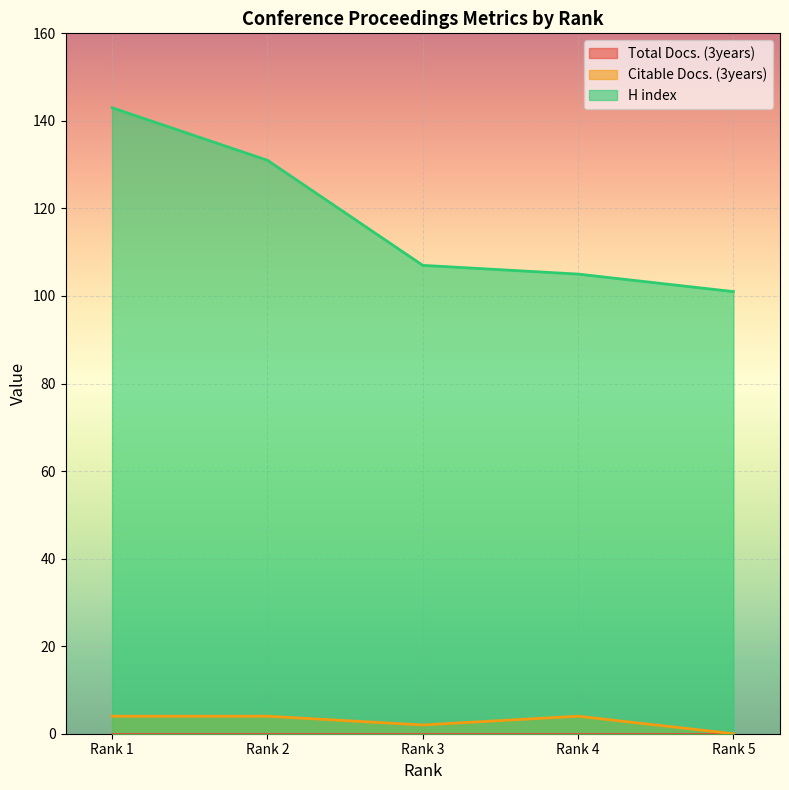

What is the value of the Citable Docs. (3years) point at the 3rd from the left?

2